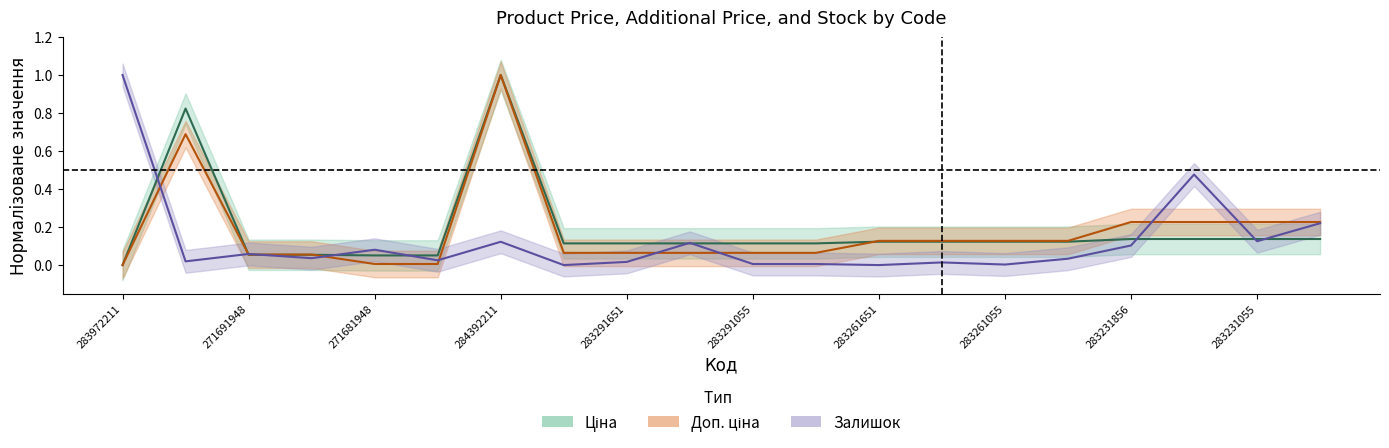

At how many categories does at least one series exceed 0?

20